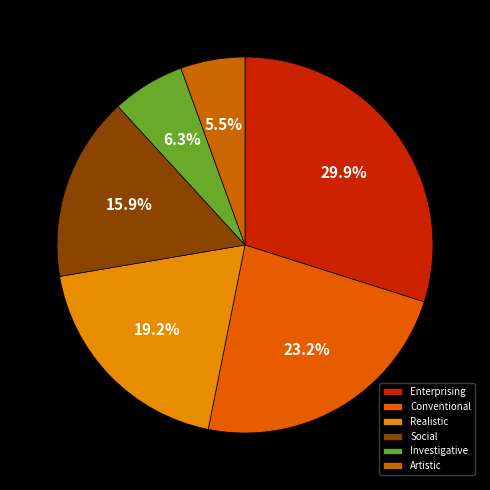

What is the smallest slice in the pie chart?

Artistic